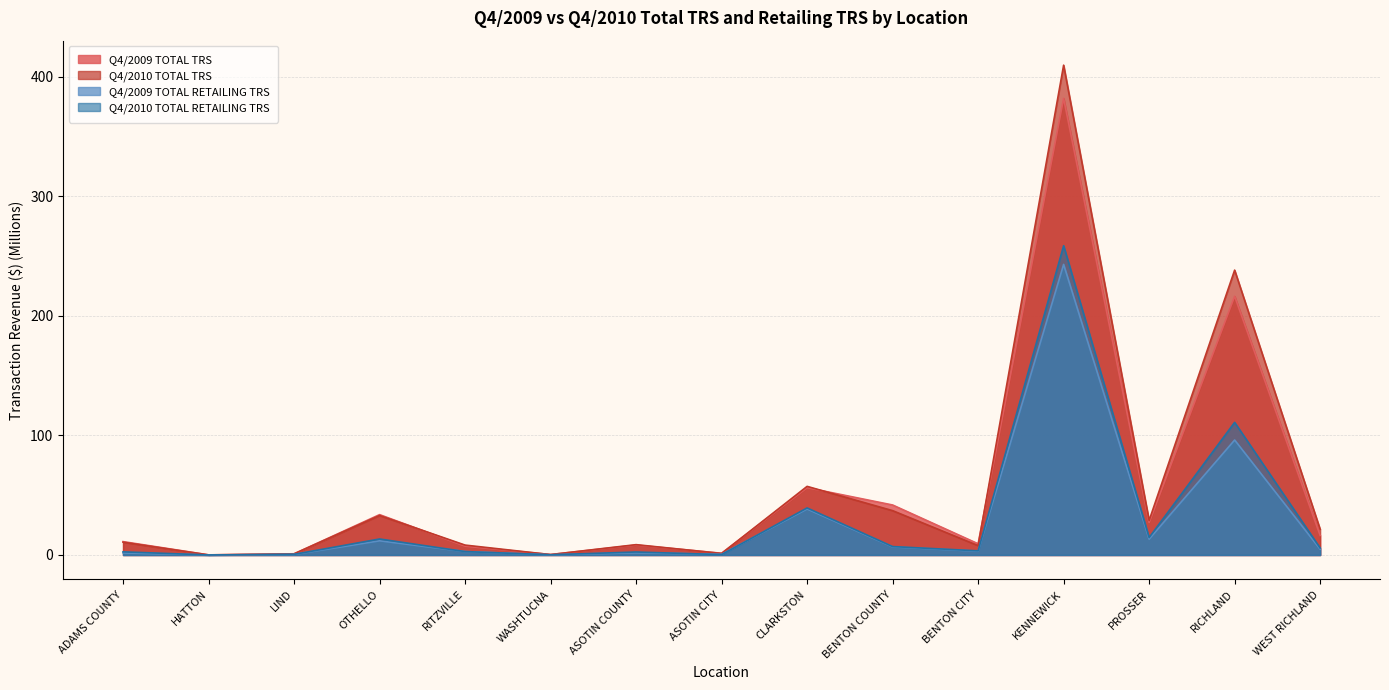

True or false: Q4/2010 TOTAL RETAILING TRS and Q4/2009 TOTAL TRS cross at least once.

False